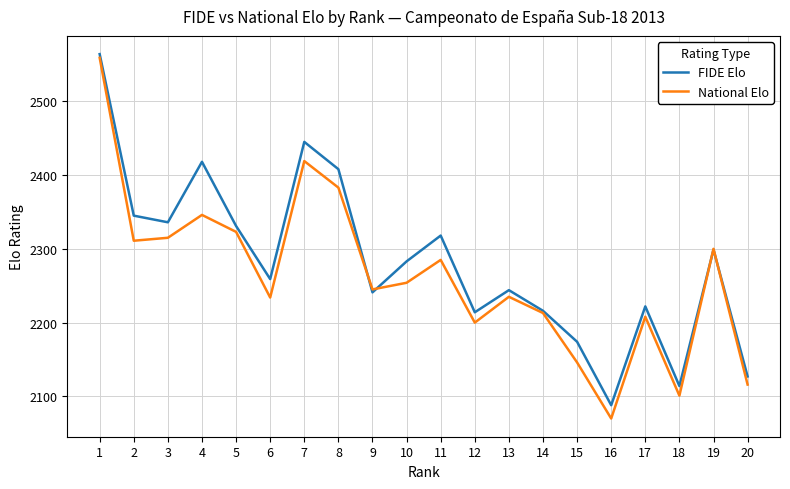

Where is the first local minimum for FIDE Elo?

3